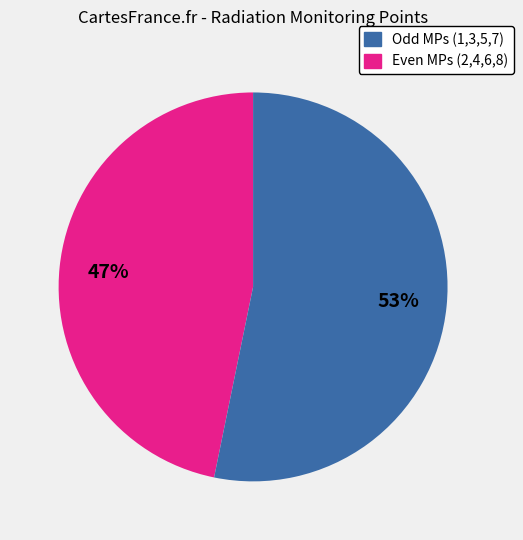

To the nearest percent, what is the average slice percentage?

50%